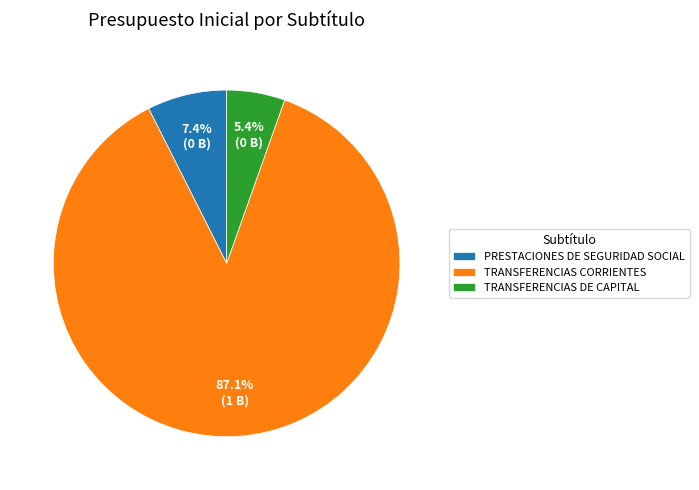

Is TRANSFERENCIAS DE CAPITAL the majority of the pie?

No